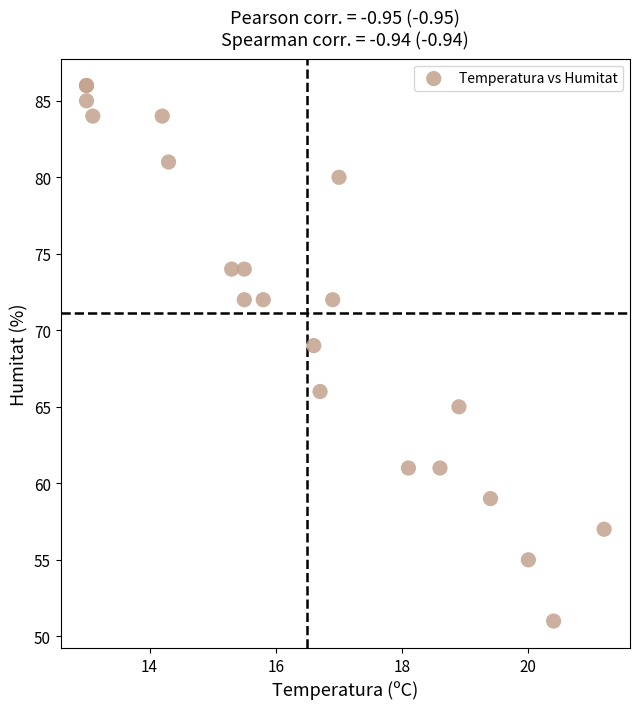

What Y value in the scatter plot is closest to 68?

69